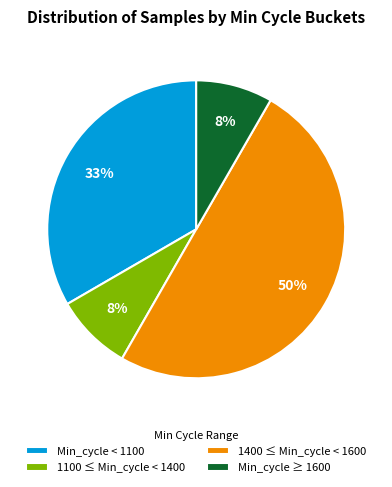

The 1400 ≤ Min_cycle < 1600 slice represents 43% of the pie. True or false?

False